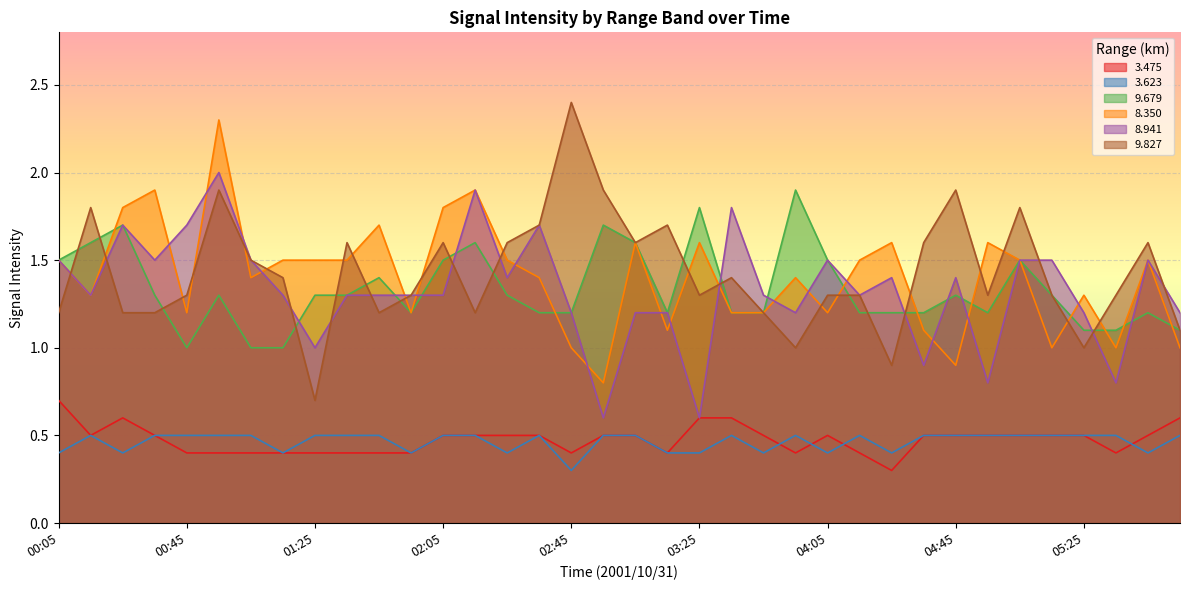

True or false:   9.679 has more than 0 points higher than both neighbors.

True